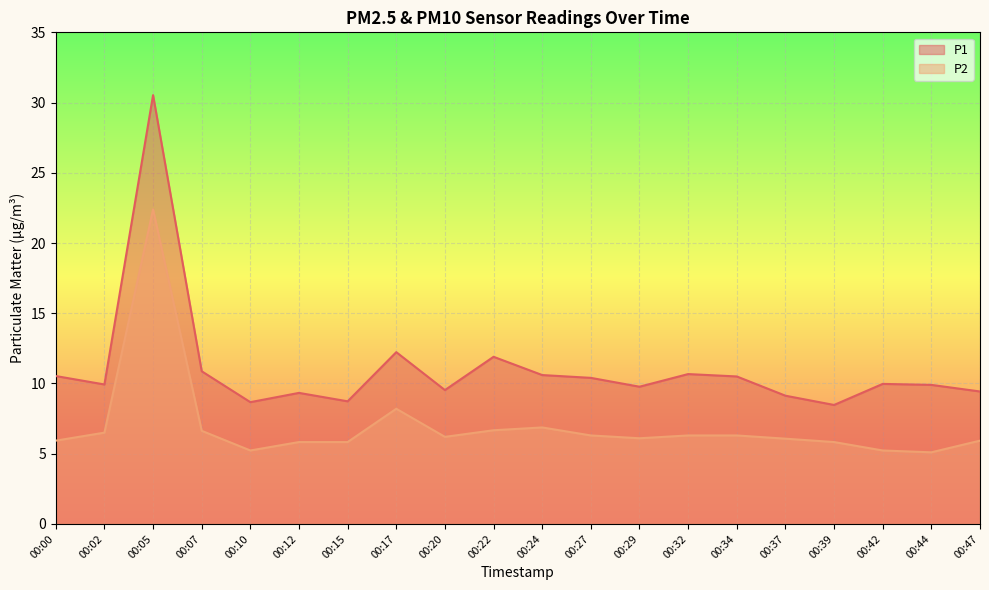

Which series has the widest spread of values?

P1